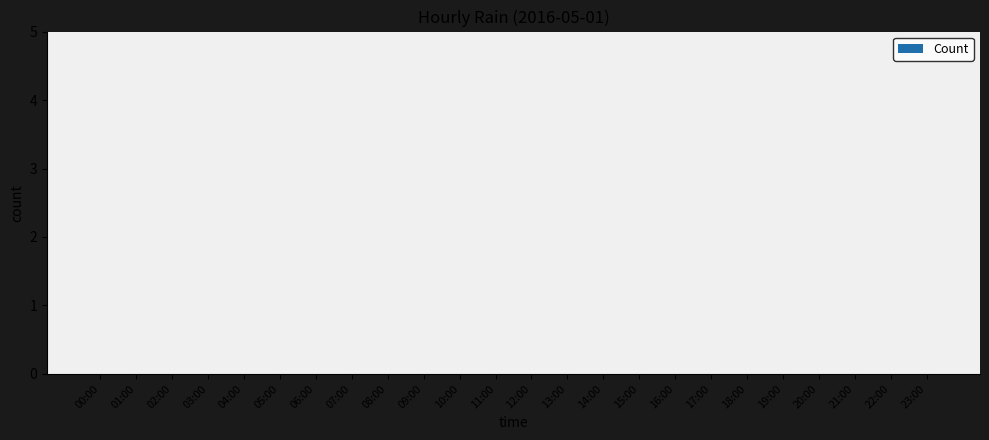

Is it true that the value at 23:00 is 0?

True